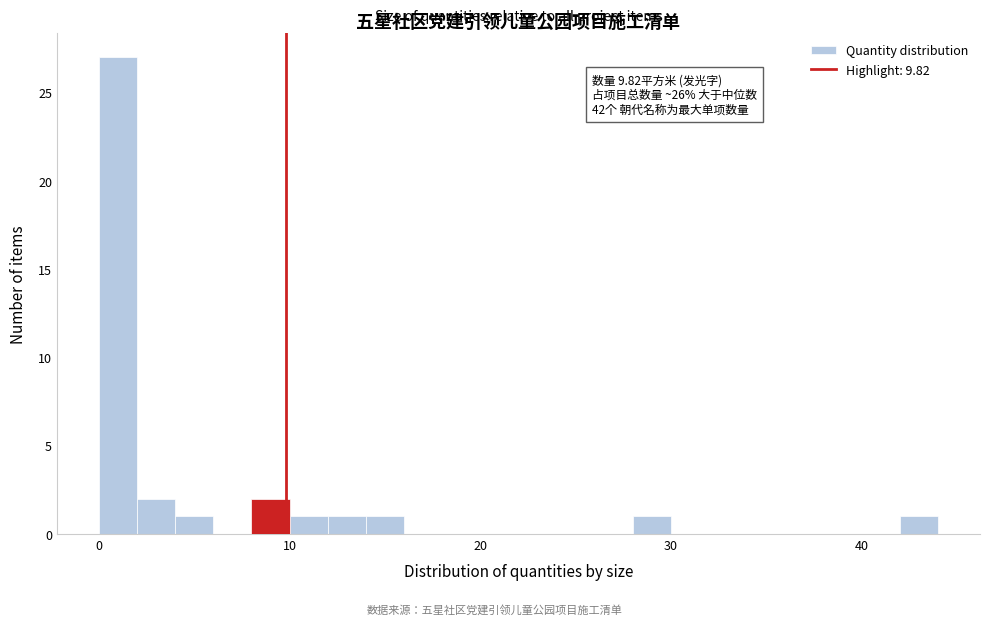

Read against the x-axis, roughly where is the centre of the tallest bar?

1